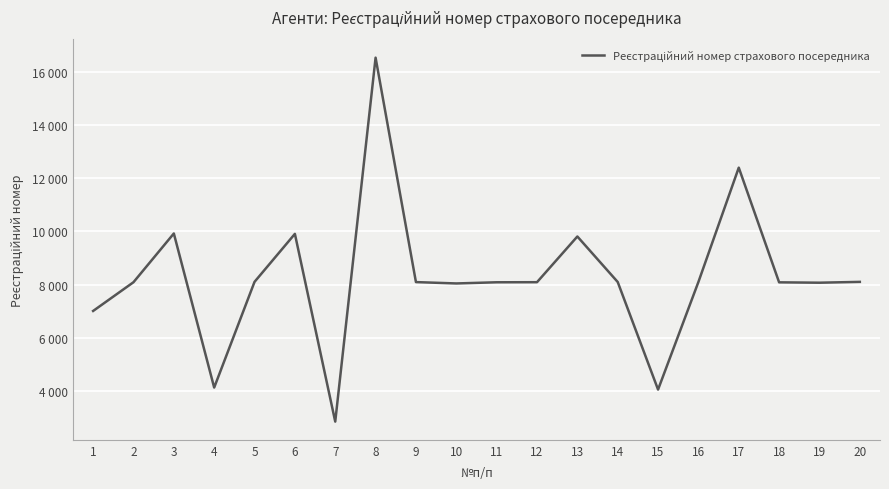

Does the chart display data point markers on the line(s)?

No